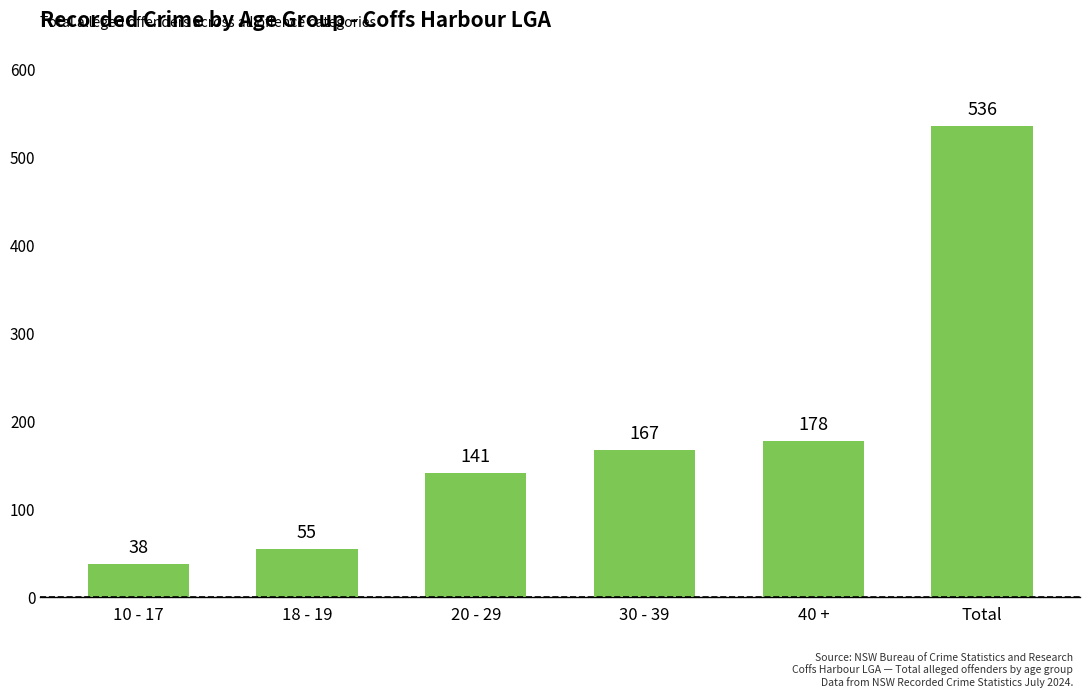

What is the change in value from 18 - 19 to 40 +?

+123